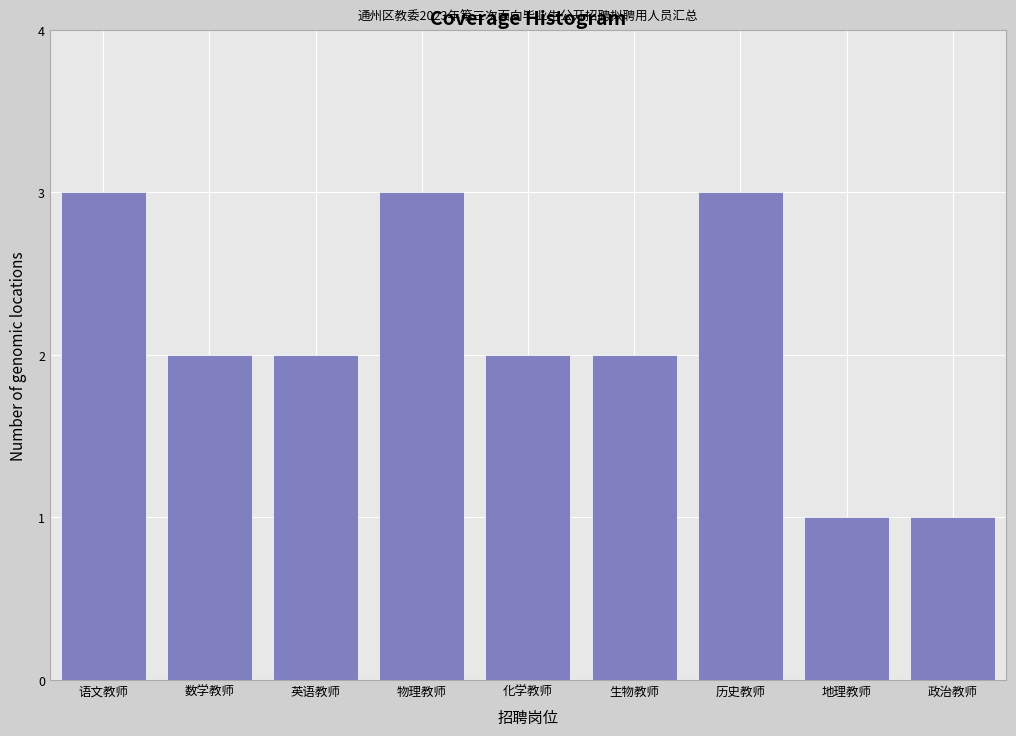

Reading right to left, list all the values displayed in this chart.

1	1	3	2	2	3	2	2	3